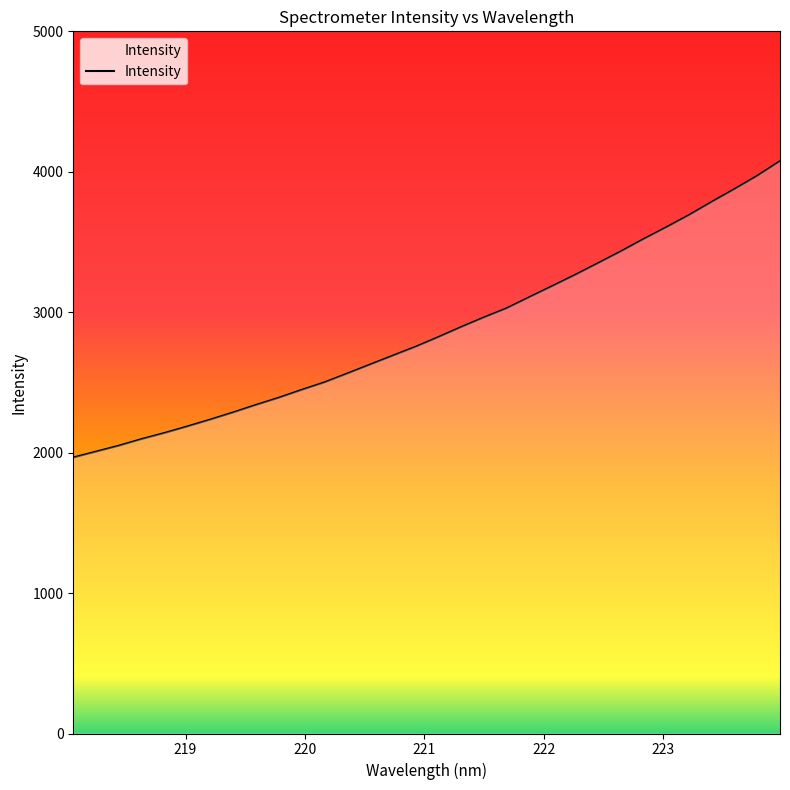

What is the difference between the maximum and minimum values?

2110.2